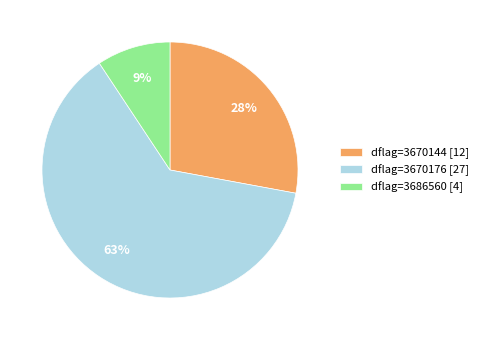

True or false: dflag=3686560 accounts for 24% of the total.

False